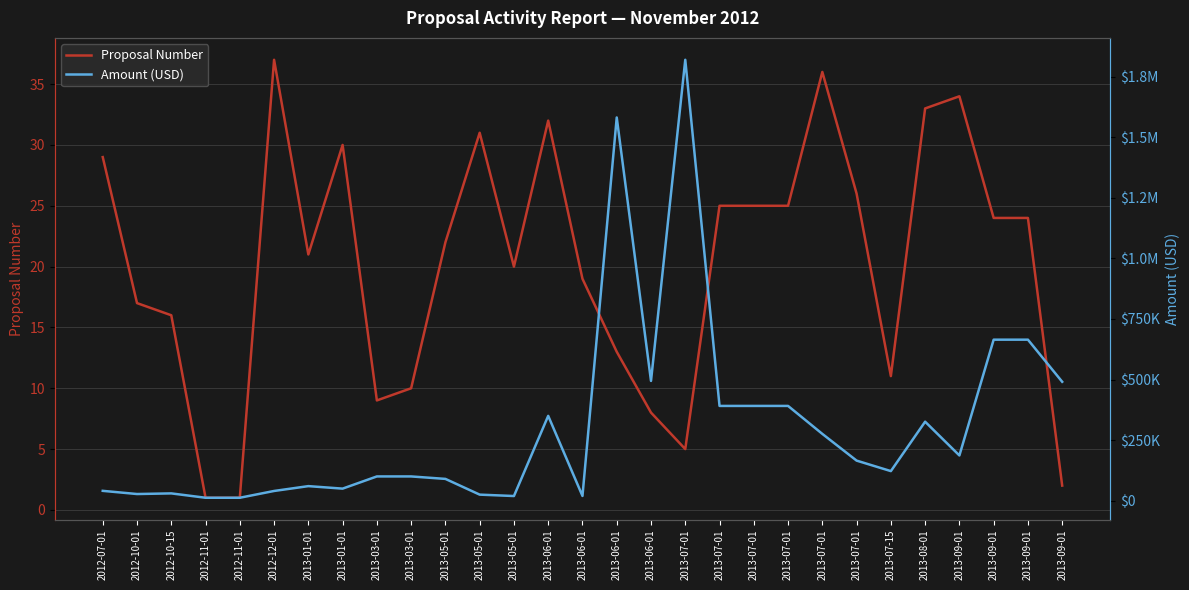

Reading left to right, list all the values displayed in this chart.

Proposal Number: 29	17	16	1	1	37	21	30	9	10	22	31	20	32	19	13	8	5	25	25	25	36	26	11	33	34	24	24	2
Amount (USD): 40500	27393	30000	12000	12000	40001	60000	49680	100000	100000	89825	24900	19125	349999	19500	1581534	494172	1819620	391018	391018	391018	275614	165325	122011	325918	186588	664452	664452	490622